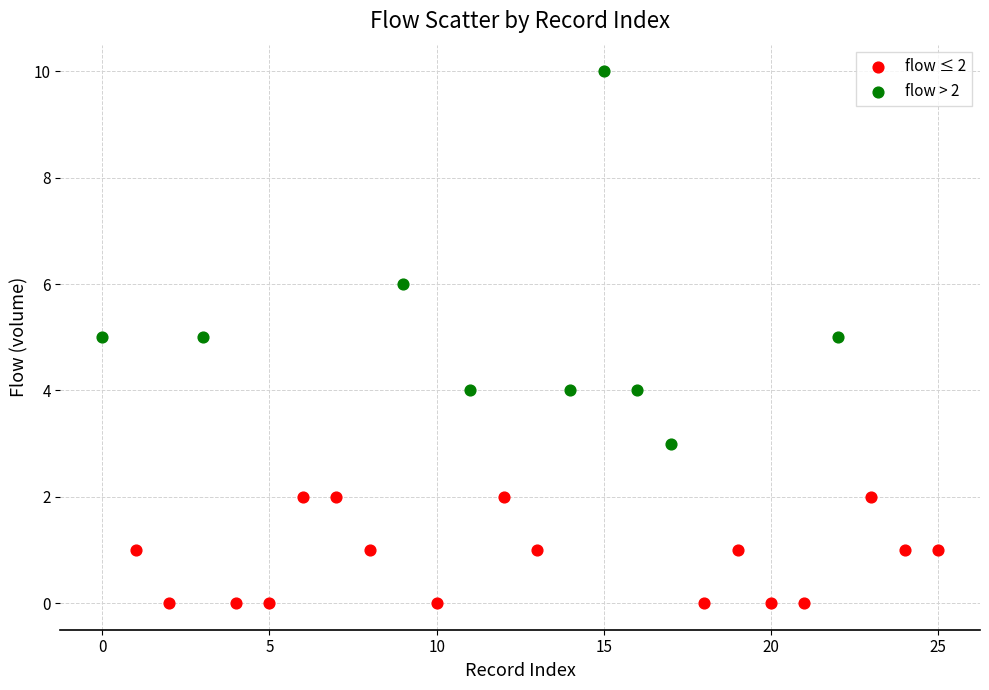

Which series reaches the maximum Y coordinate?

flow > 2